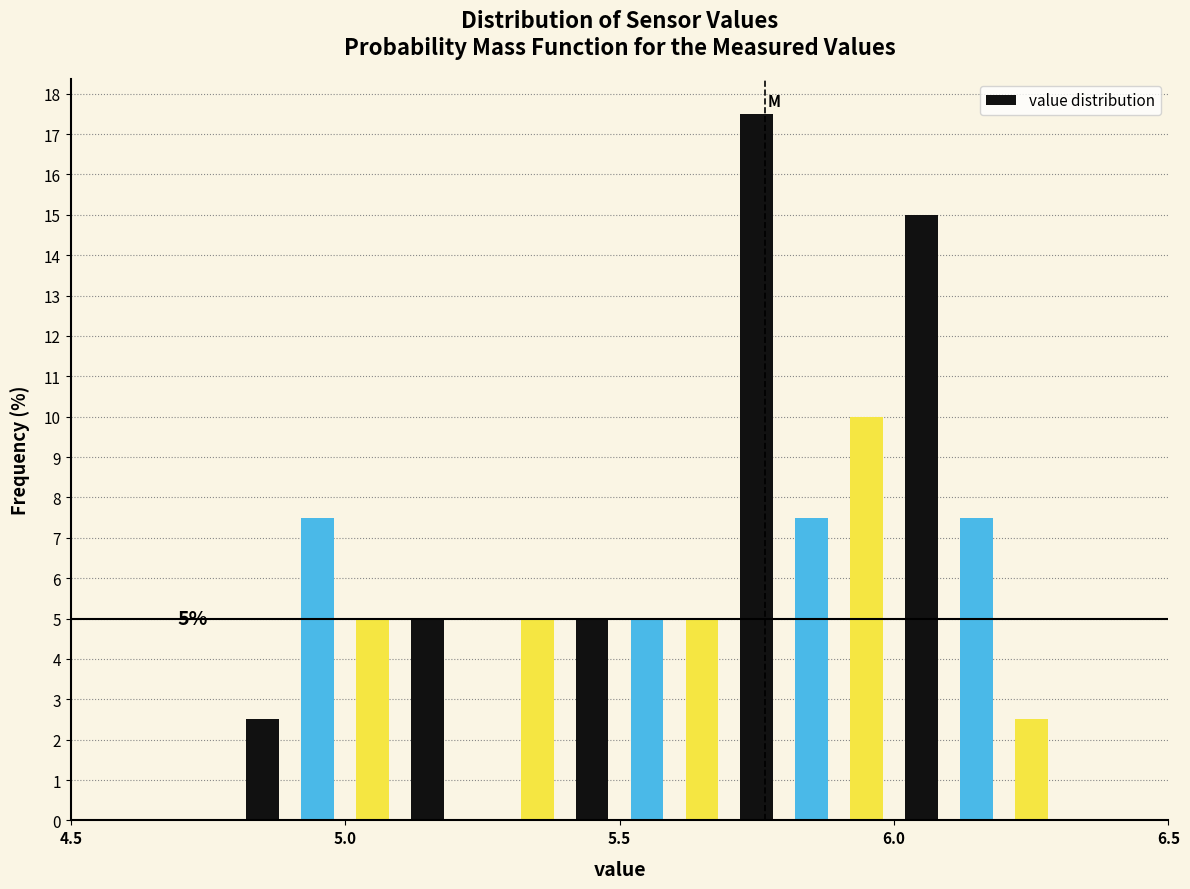

Read against the x-axis, roughly where is the centre of the tallest bar?

5.75